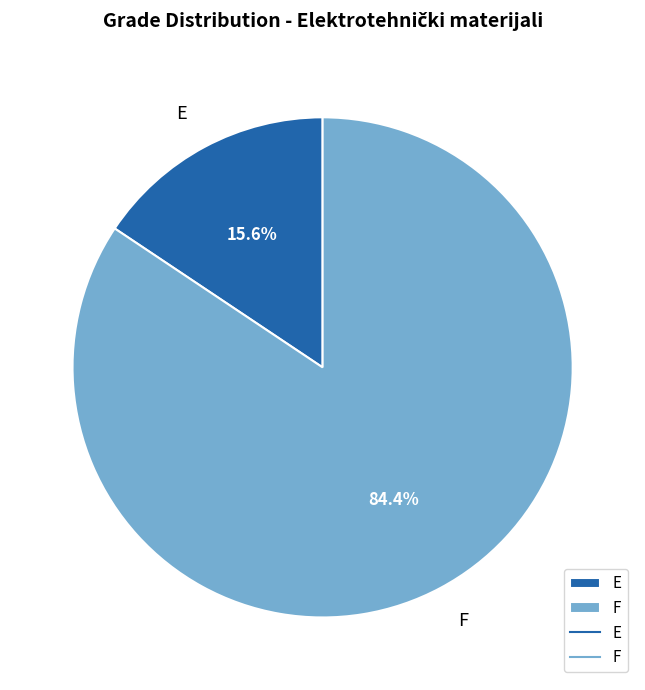

How many segments does this pie chart have?

2